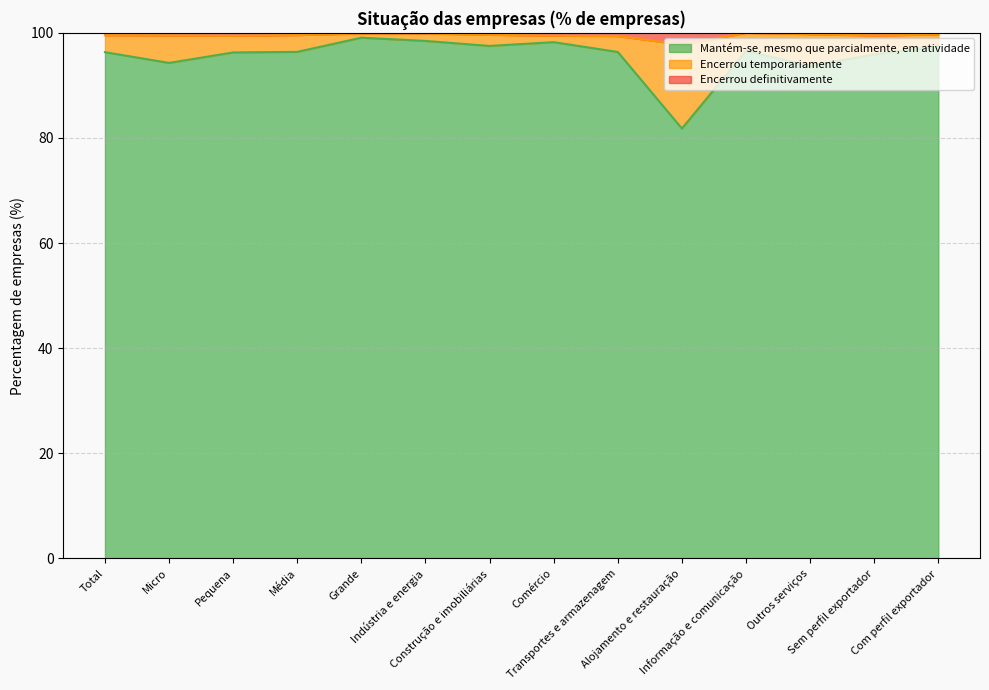

Which series has the widest spread of values?

Mantém-se, mesmo que parcialmente, em atividade